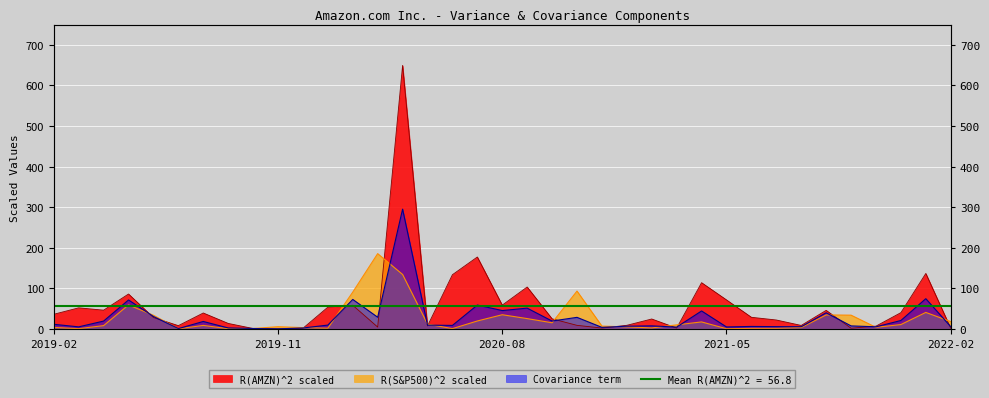

True or false: R(S&P500)^2 scaled has more than 2 points higher than both neighbors.

True